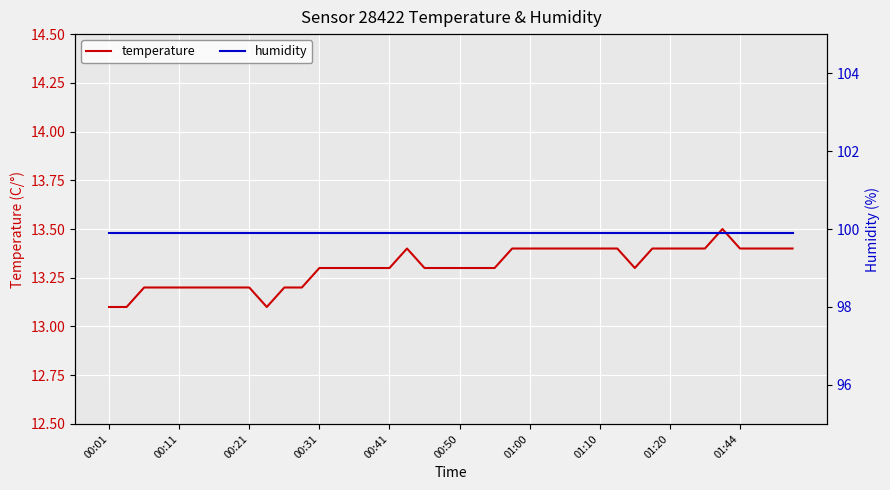

Is this an area chart (filled region under the line)?

No